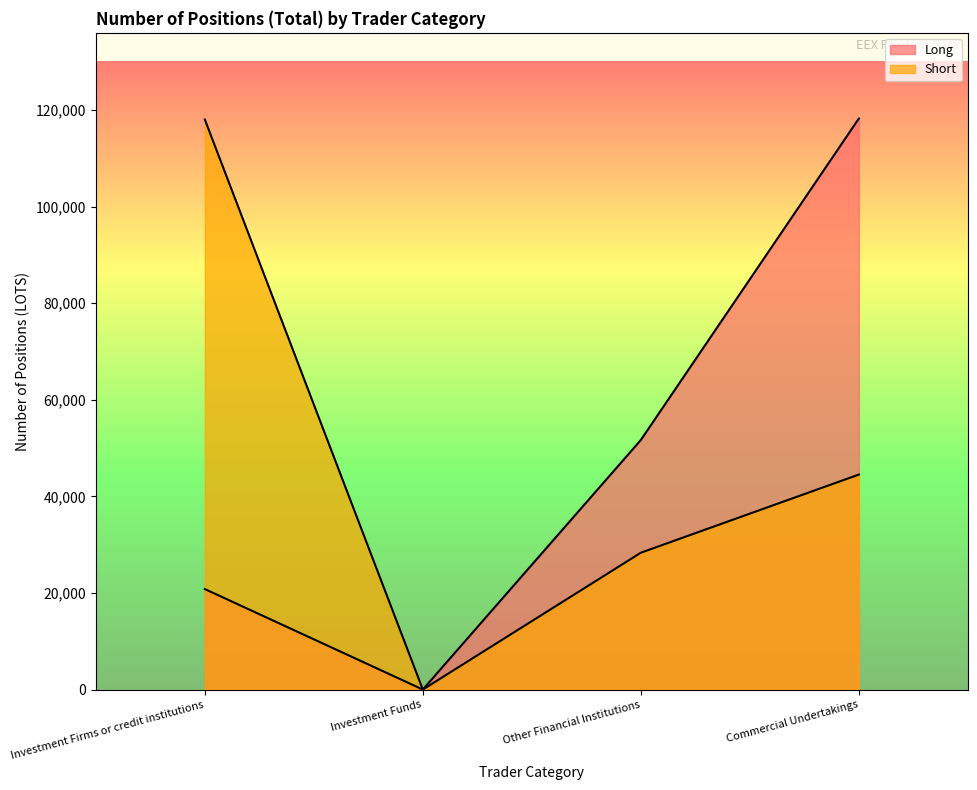

At which label does Long first exceed 51665?

Commercial Undertakings